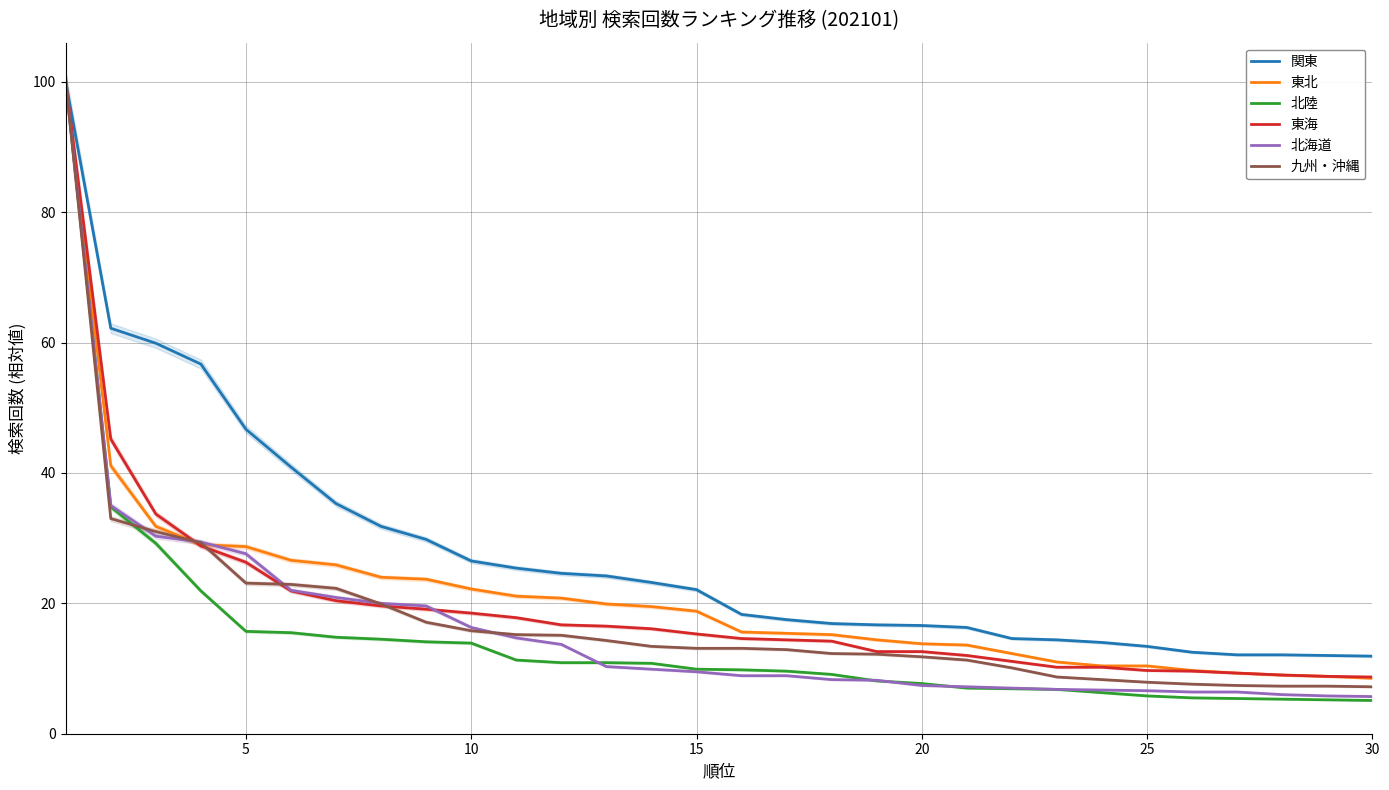

What is the minimum value for 関東?

11.9